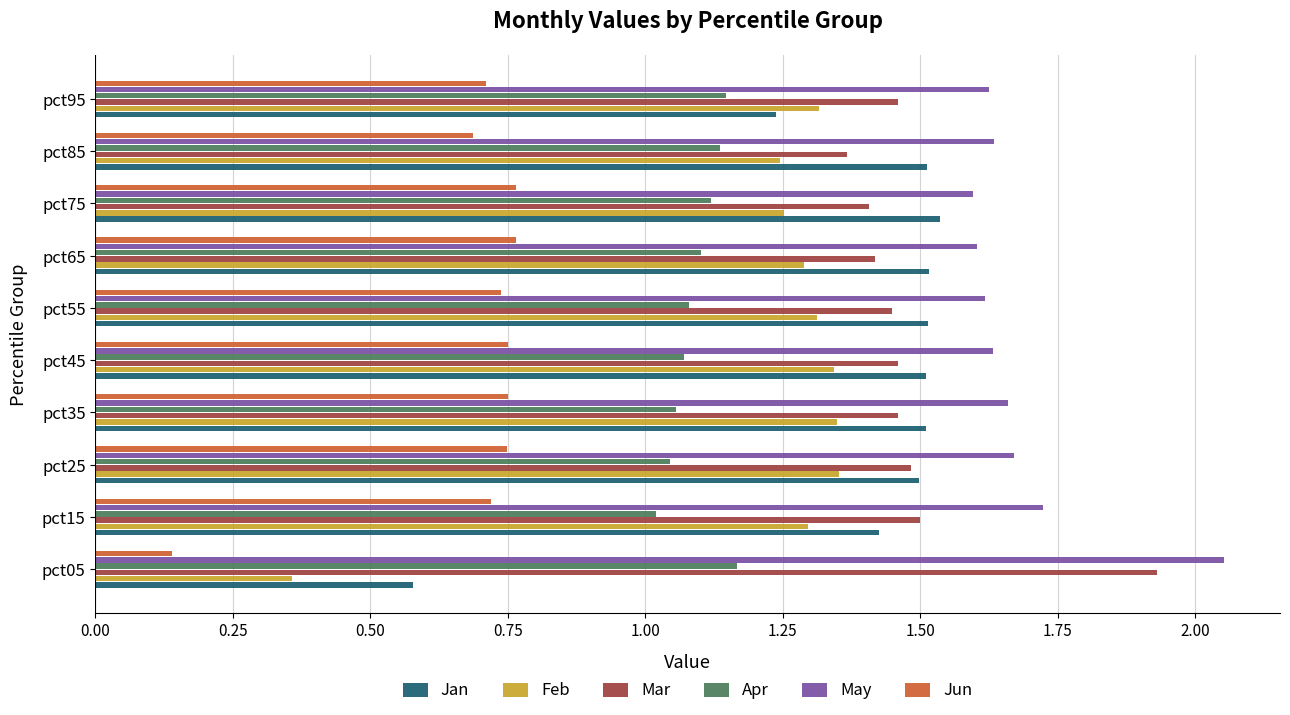

Which series has the widest spread of values?

Feb